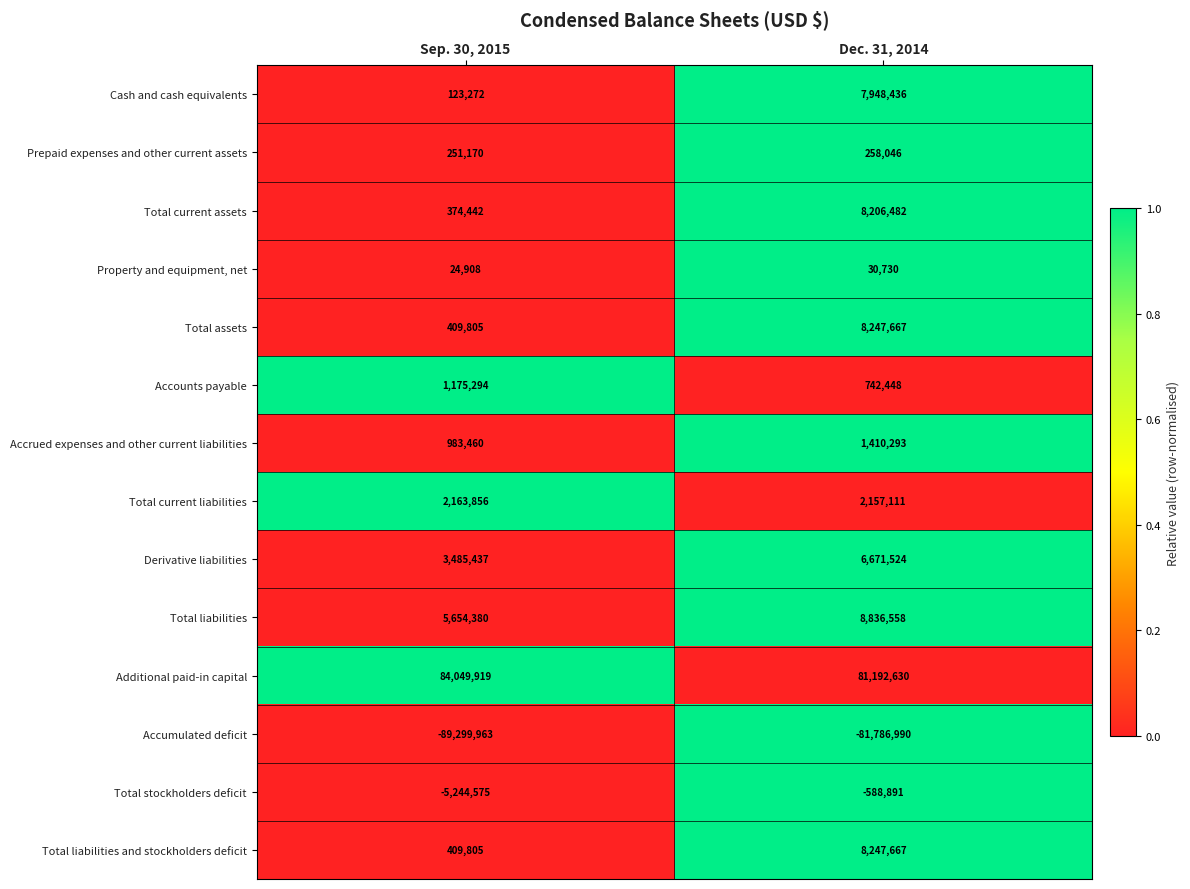

At which category is the sum across all series the highest?

Dec. 31, 2014